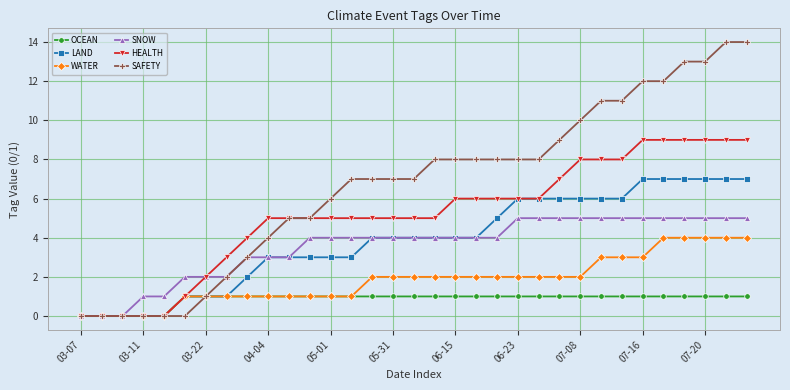

How many data points does each series have?

33